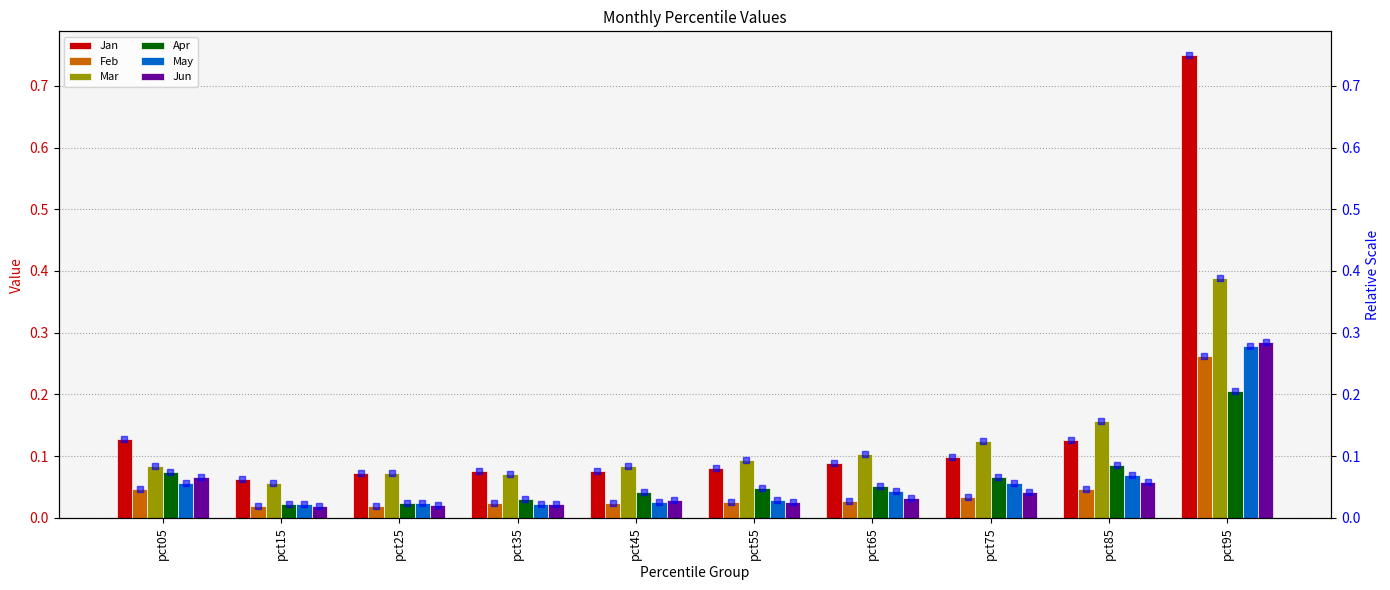

What is the difference between the maximum and minimum values in the May series?

0.3